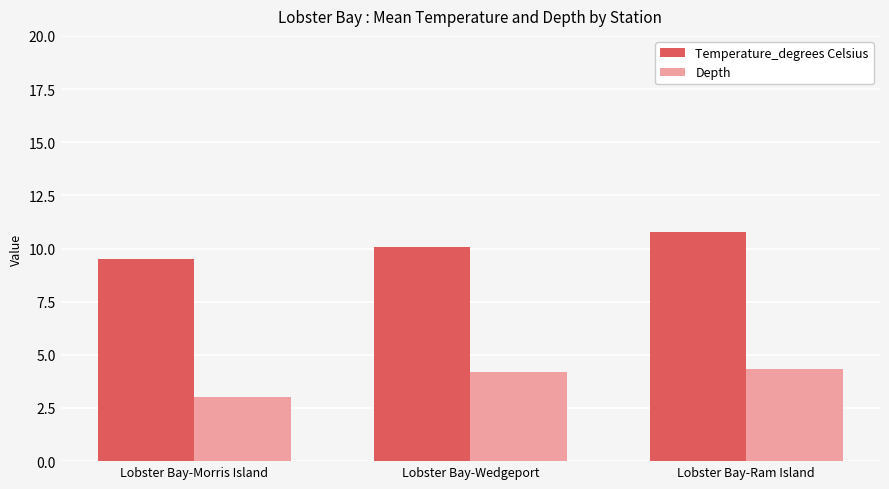

What is the sum of all Temperature_degrees Celsius values?

30.3